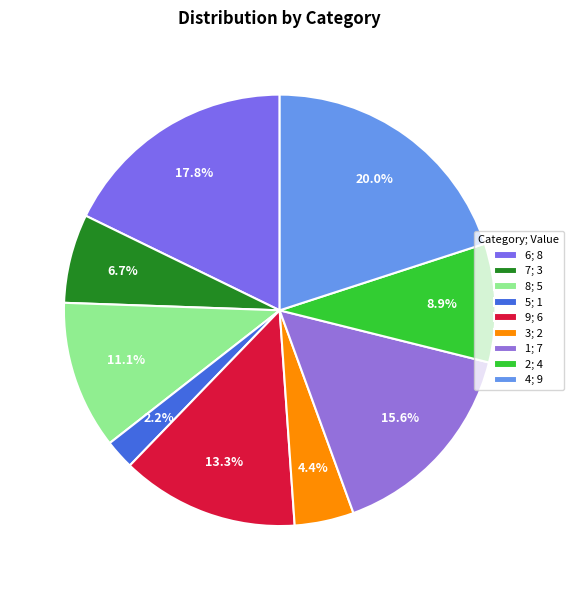

Rank the categories by value from highest to lowest.

4, 6, 1, 9, 8, 2, 7, 3, 5